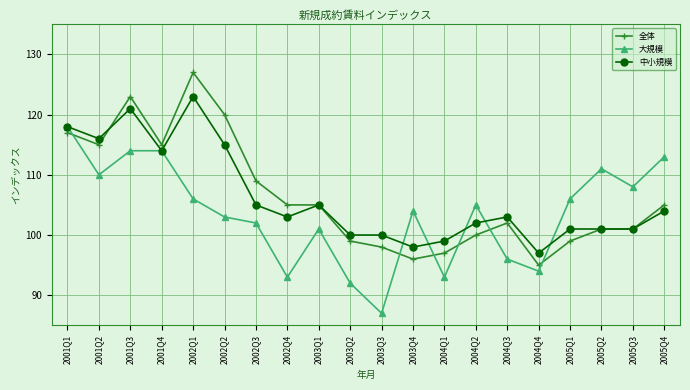

At which category is the sum across all series the highest?

2001Q3